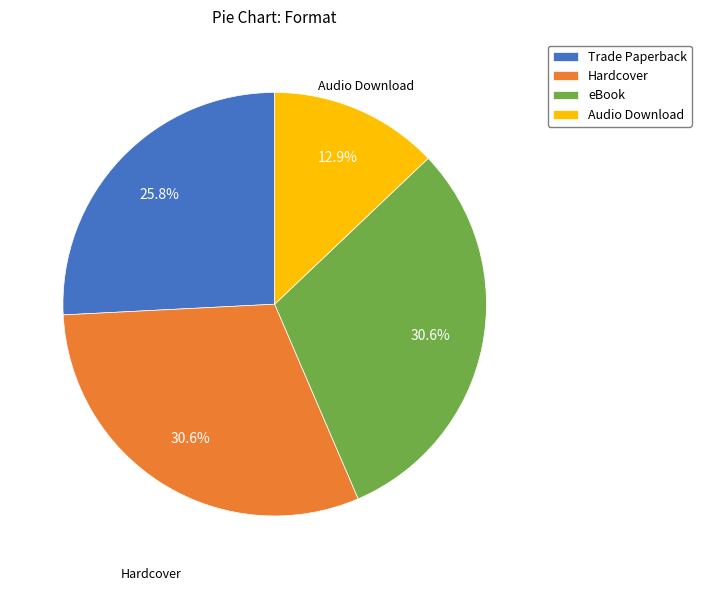

Combined, do Hardcover and Trade Paperback account for over 50%?

Yes